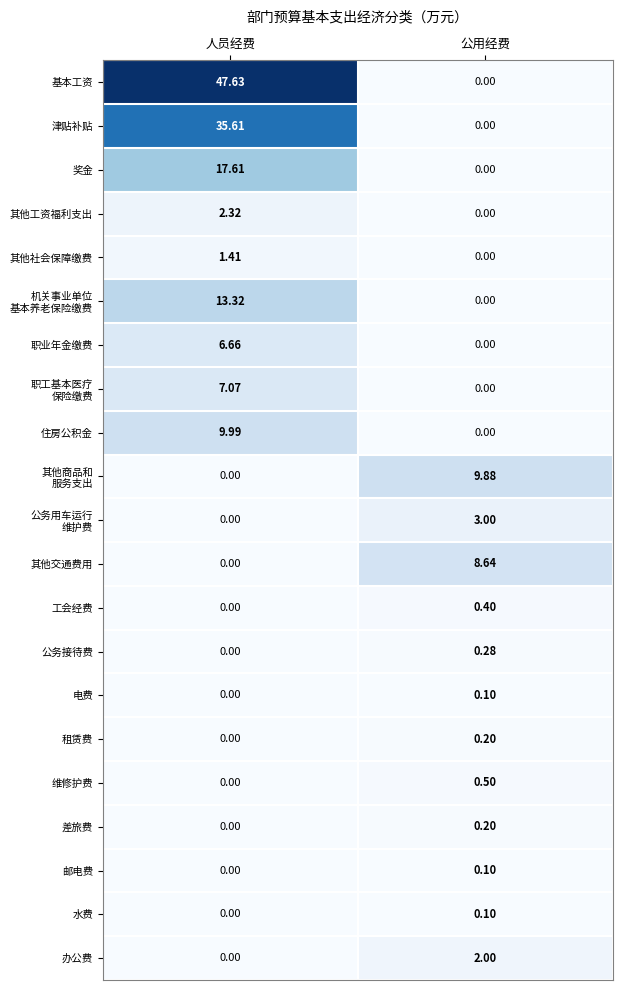

Which series has the largest range (max minus min)?

基本工资